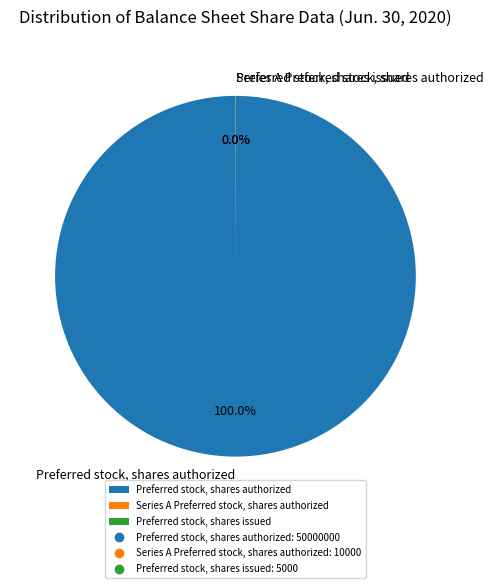

What is the majority slice?

Preferred stock, shares authorized